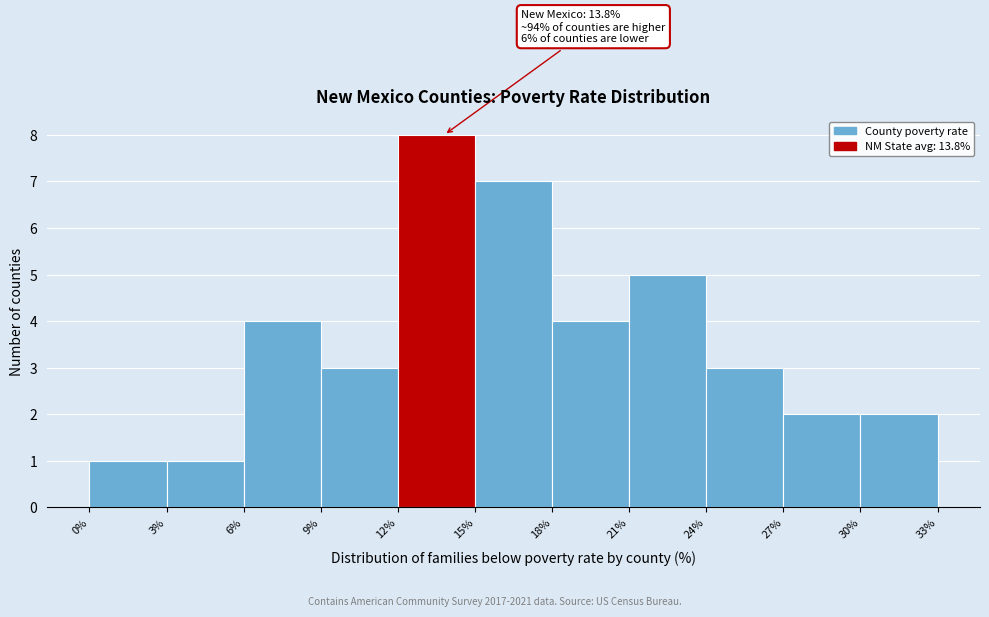

Which range on the x-axis has the tallest bar?

12% to 15%